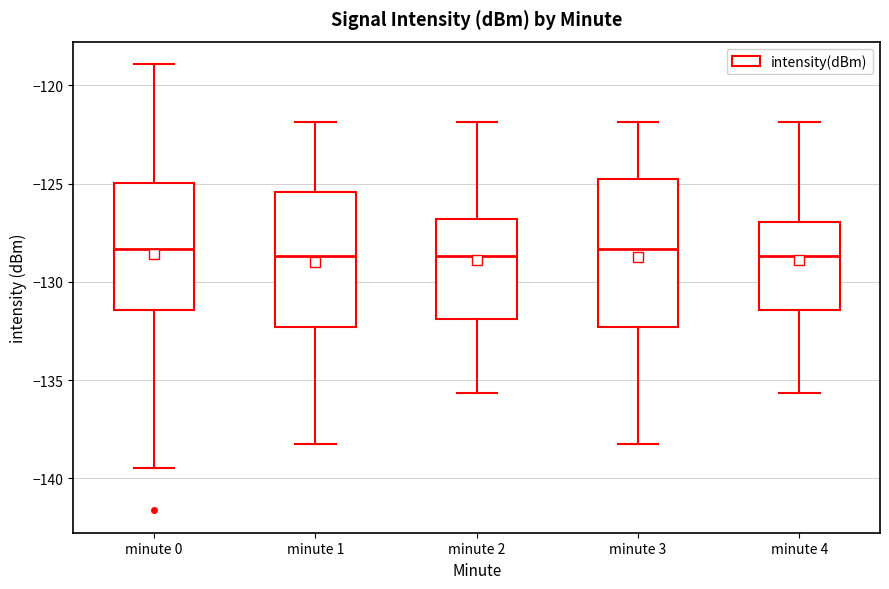

Which box is the tallest, from its lower edge to its upper edge?

minute 3